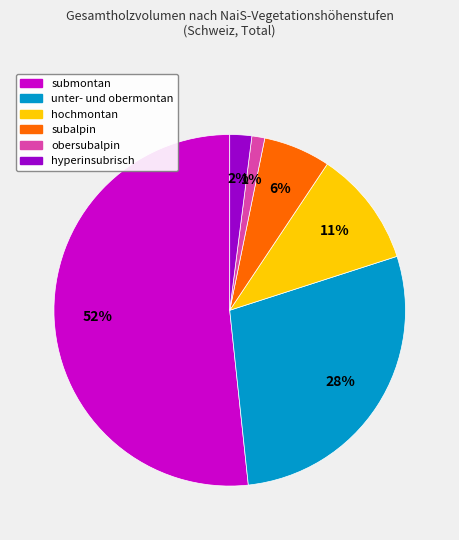

How many slices are in this pie chart?

6